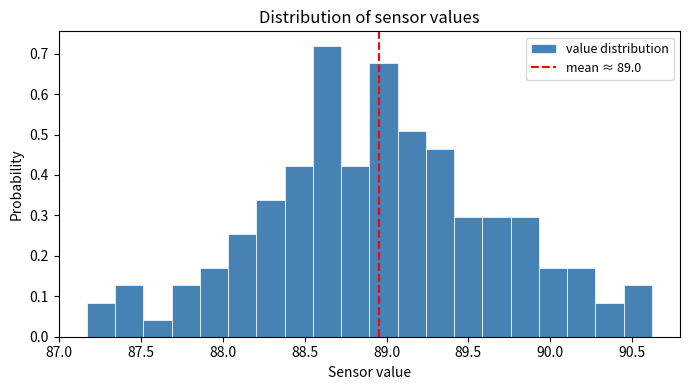

Around what value on the x-axis is the tallest bar? Give the approximate position of its centre, as read against the axis.

88.65